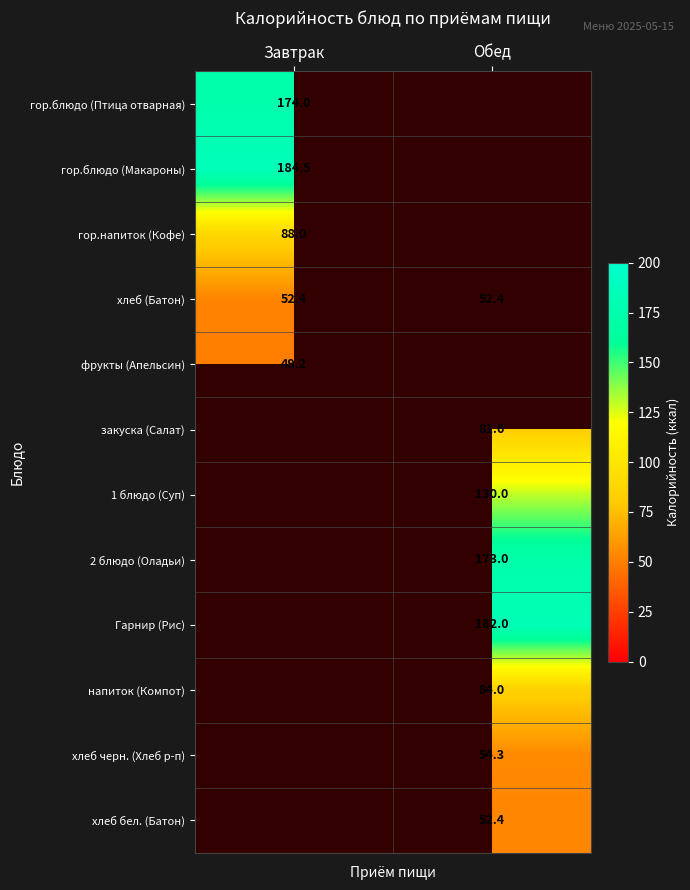

The напиток (Компот) series shows 20.3 at Обед. True or false?

False